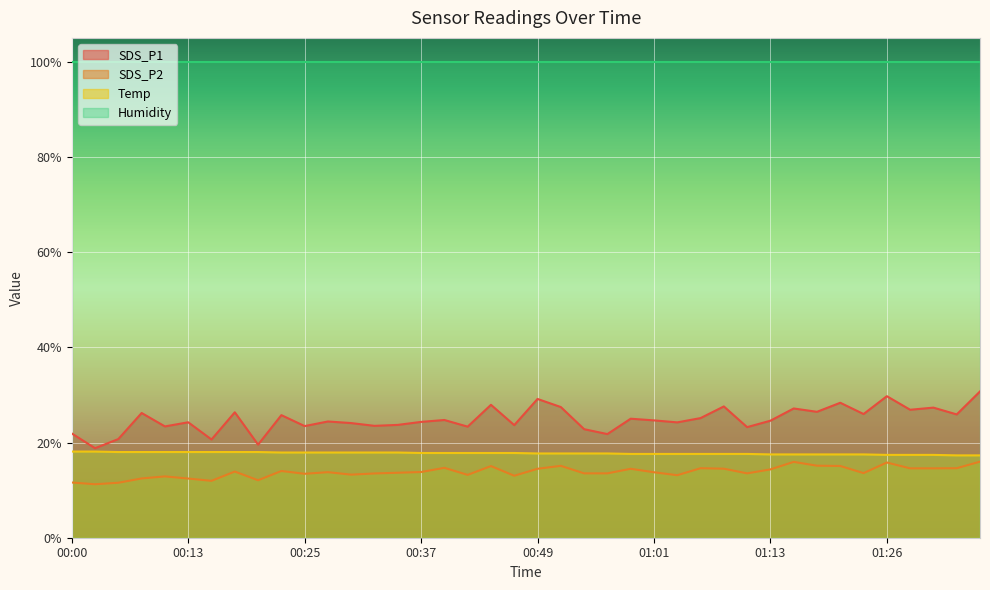

At how many categories does at least one series exceed 25?

40